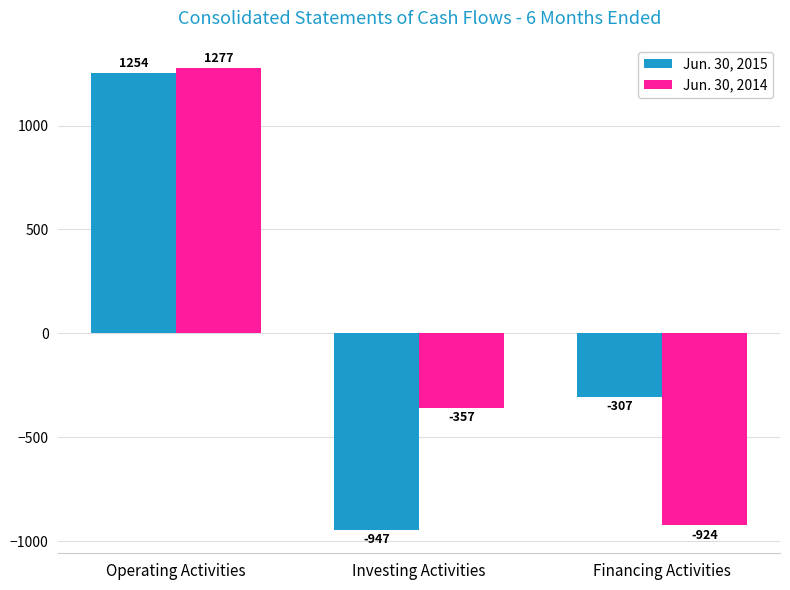

Reading right to left, what are all the values shown in this chart?

Jun. 30, 2015: -307	-947	1254
Jun. 30, 2014: -924	-357	1277